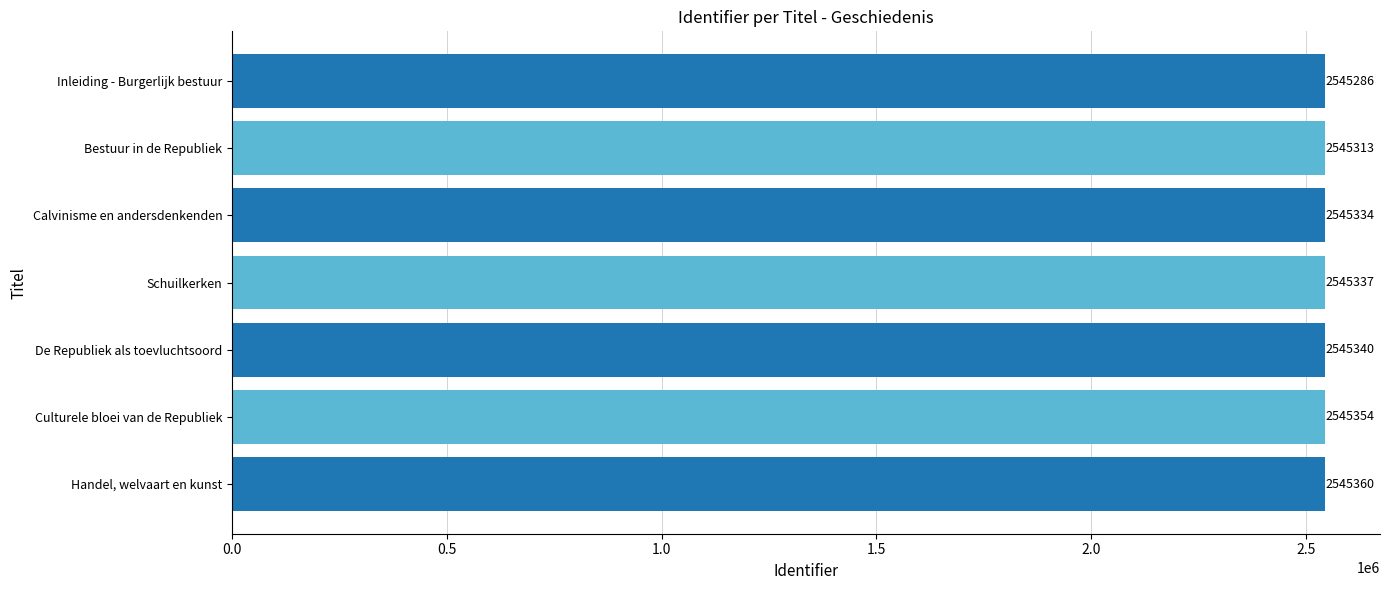

Read the value at Calvinisme en andersdenkenden.

2545334